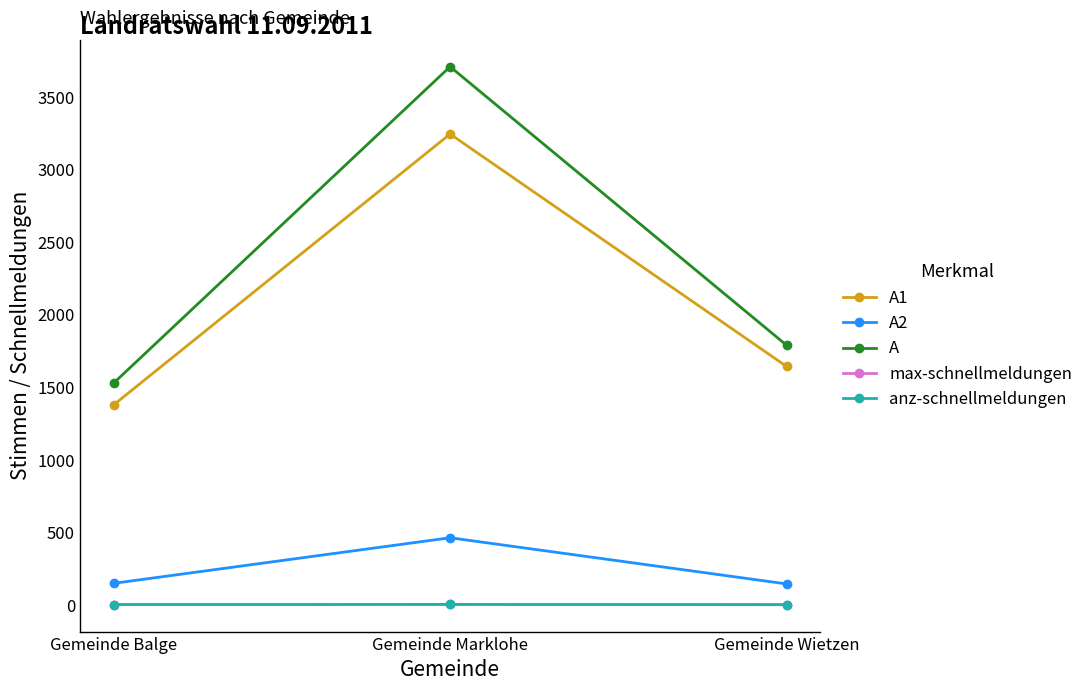

List the labels in order of anz-schnellmeldungen value, largest first.

Gemeinde Marklohe, Gemeinde Balge, Gemeinde Wietzen